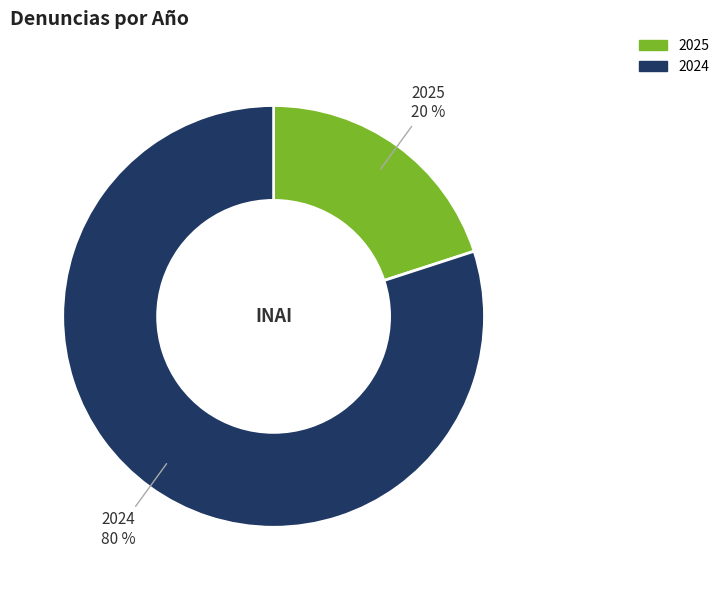

Combined, do 2025 and 2024 account for over 50%?

Yes